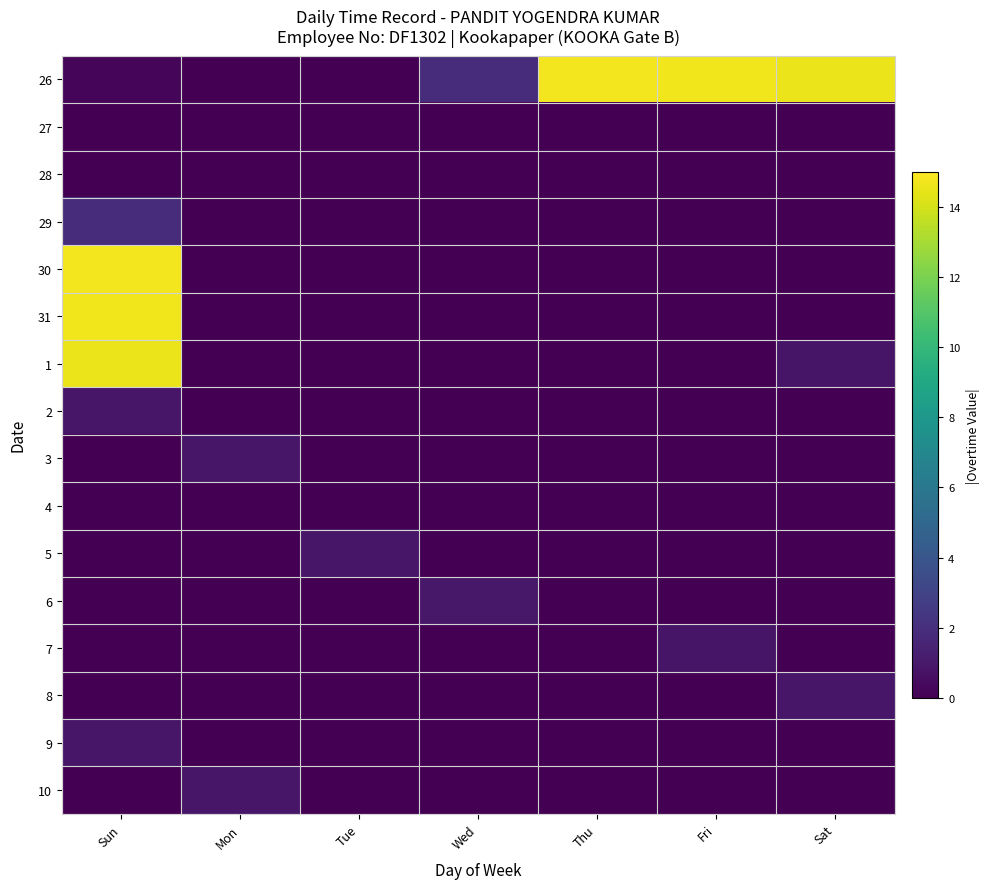

Reading left to right, transcribe all the data shown in this chart.

26: Sun=0.2	Mon=0.0	Tue=0.0	Wed=1.9	Thu=14.8	Fri=14.7	Sat=14.6
27: Sun=0.0	Mon=0.0	Tue=0.0	Wed=0.0	Thu=0.0	Fri=0.0	Sat=0.0
28: Sun=0.0	Mon=0.0	Tue=0.0	Wed=0.0	Thu=0.0	Fri=0.0	Sat=0.0
29: Sun=1.9	Mon=0.0	Tue=0.0	Wed=0.0	Thu=0.0	Fri=0.0	Sat=0.0
30: Sun=14.8	Mon=0.0	Tue=0.0	Wed=0.0	Thu=0.0	Fri=0.0	Sat=0.0
31: Sun=14.7	Mon=0.0	Tue=0.0	Wed=0.0	Thu=0.0	Fri=0.0	Sat=0.0
1: Sun=14.6	Mon=0.0	Tue=0.0	Wed=0.0	Thu=0.0	Fri=0.0	Sat=0.8
2: Sun=0.9	Mon=0.0	Tue=0.0	Wed=0.0	Thu=0.0	Fri=0.0	Sat=0.0
3: Sun=0.0	Mon=0.9	Tue=0.0	Wed=0.0	Thu=0.0	Fri=0.0	Sat=0.0
4: Sun=0.0	Mon=0.0	Tue=0.0	Wed=0.0	Thu=0.0	Fri=0.0	Sat=0.0
5: Sun=0.0	Mon=0.0	Tue=0.9	Wed=0.0	Thu=0.0	Fri=0.0	Sat=0.0
6: Sun=0.0	Mon=0.0	Tue=0.0	Wed=0.9	Thu=0.0	Fri=0.0	Sat=0.0
7: Sun=0.0	Mon=0.0	Tue=0.0	Wed=0.0	Thu=0.0	Fri=0.8	Sat=0.0
8: Sun=0.0	Mon=0.0	Tue=0.0	Wed=0.0	Thu=0.0	Fri=0.0	Sat=0.9
9: Sun=0.9	Mon=0.0	Tue=0.0	Wed=0.0	Thu=0.0	Fri=0.0	Sat=0.0
10: Sun=0.0	Mon=0.9	Tue=0.0	Wed=0.0	Thu=0.0	Fri=0.0	Sat=0.0